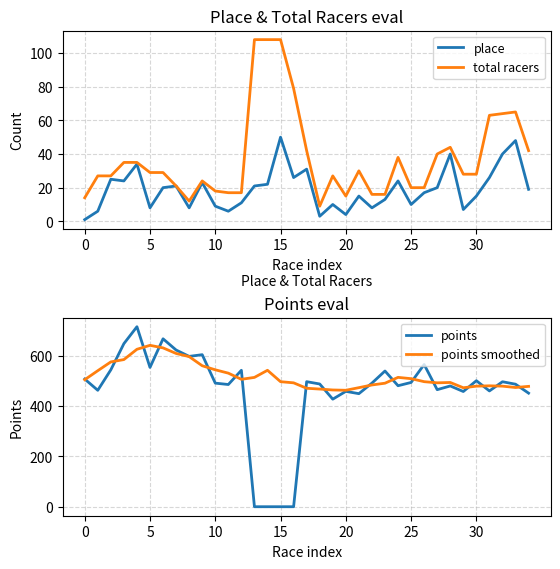

What is the value of the total racers point at the 20th from the left?

27.0